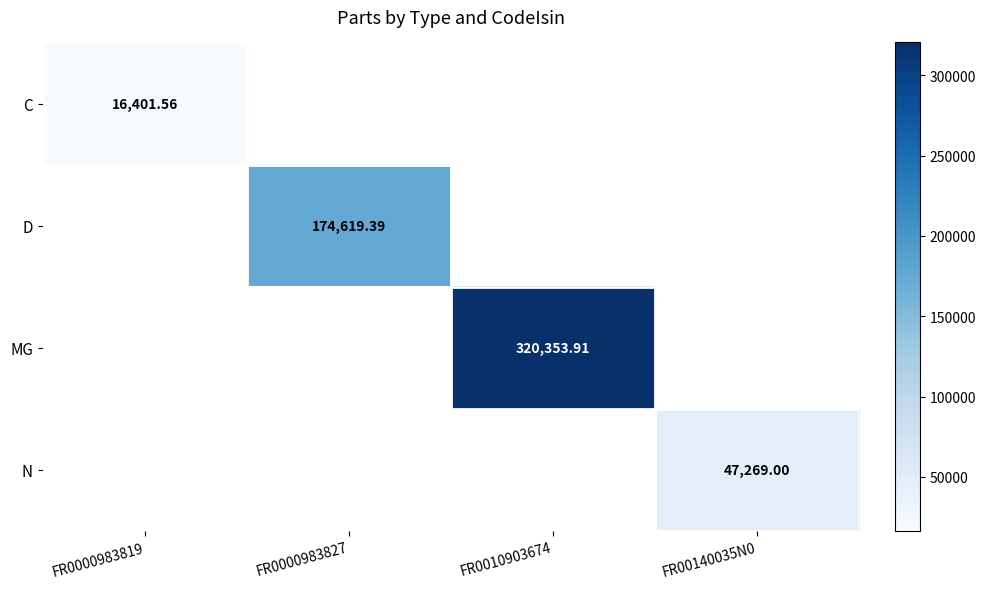

At FR0000983827, list the series in order from largest to smallest.

D, C, MG, N